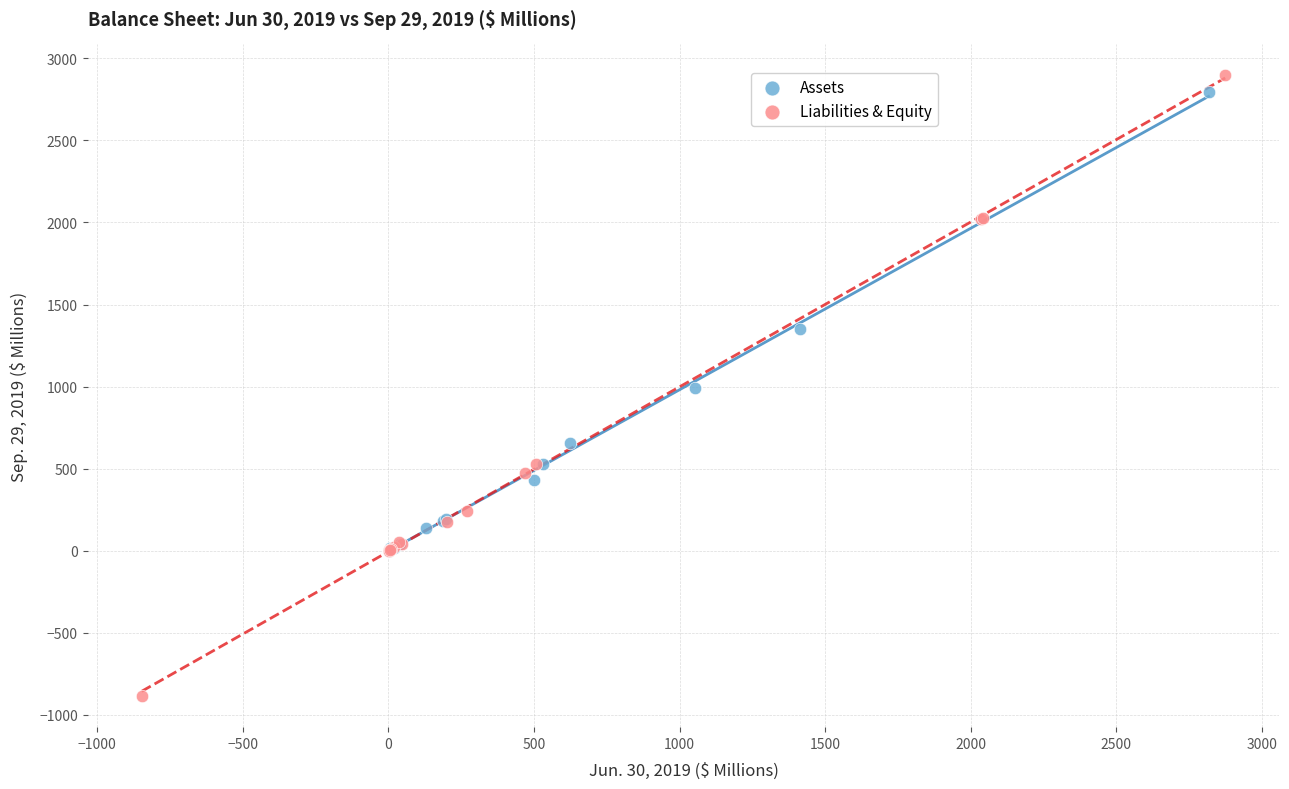

Which series contains the lowest Y value?

Liabilities & Equity